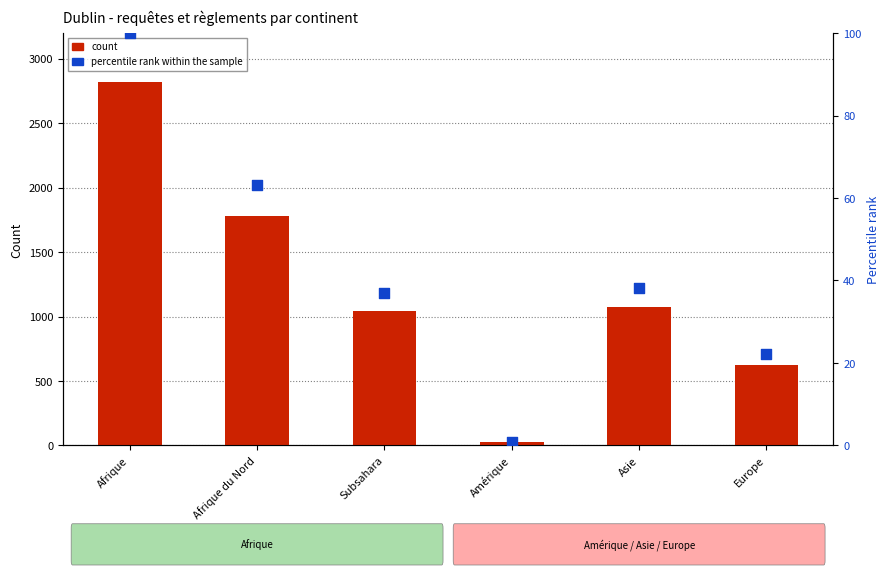

Is the value of count at Asie greater than the value of percentile rank within the sample at Amérique?

Yes